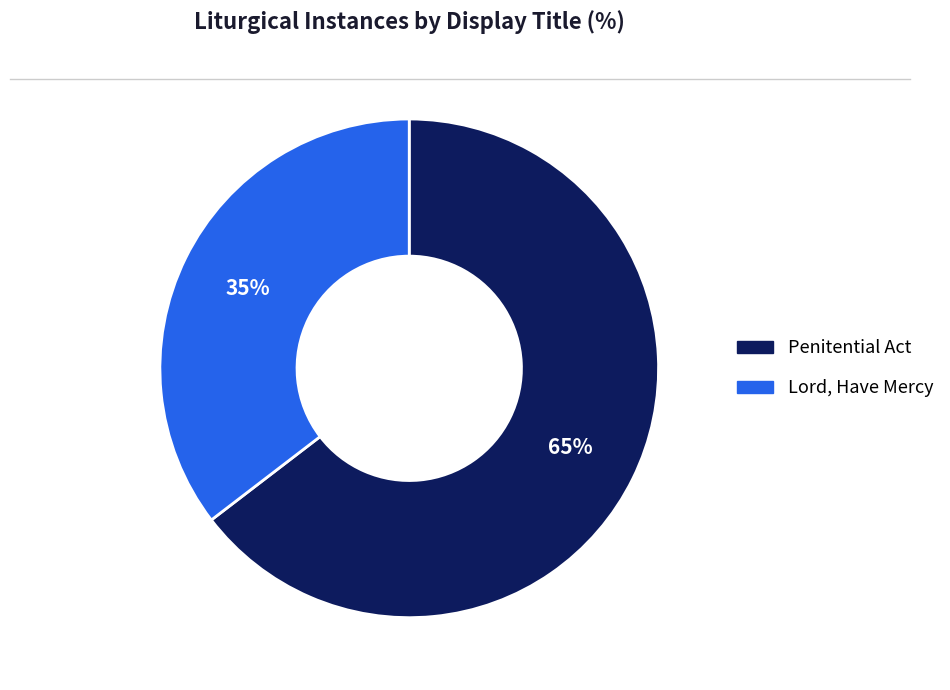

Do Lord, Have Mercy and Penitential Act together represent more than half of the pie?

Yes